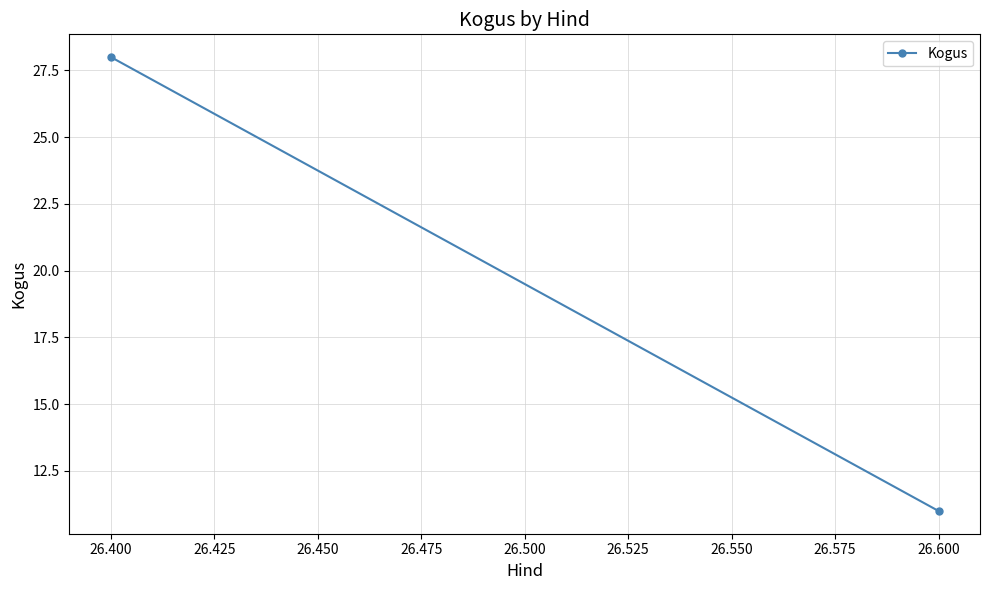

How many values are between 11 and 28?

2